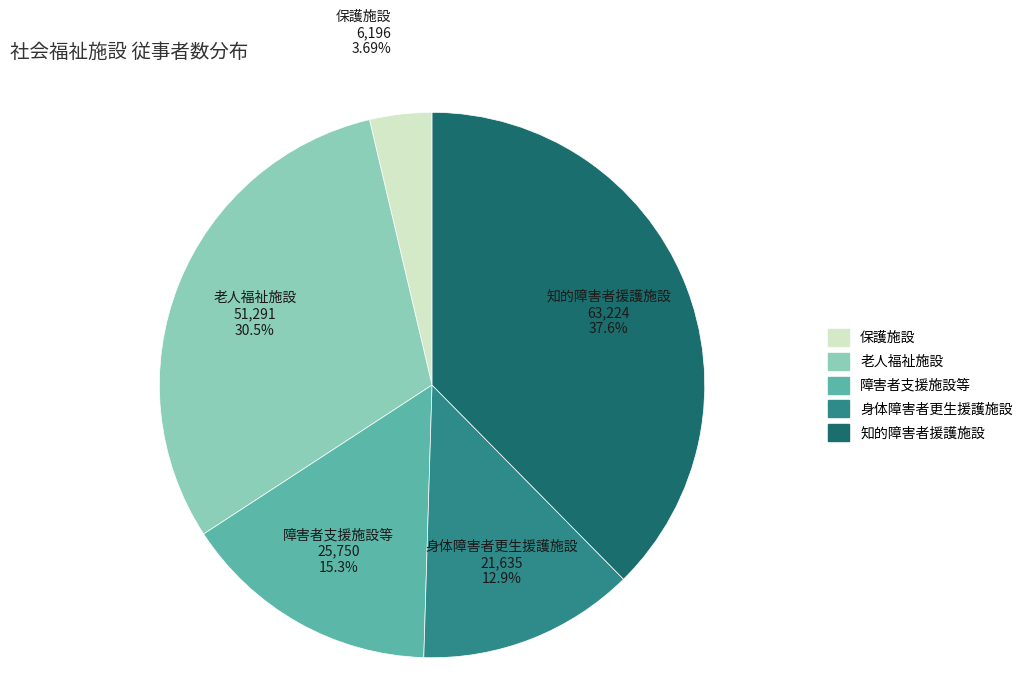

Rank the categories by value from lowest to highest.

保護施設, 身体障害者更生援護施設, 障害者支援施設等, 老人福祉施設, 知的障害者援護施設